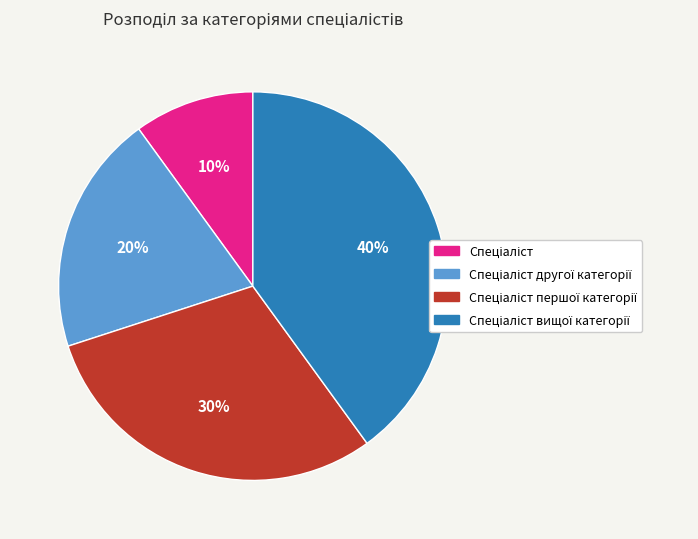

Is there any slice that represents more than half of the pie?

No